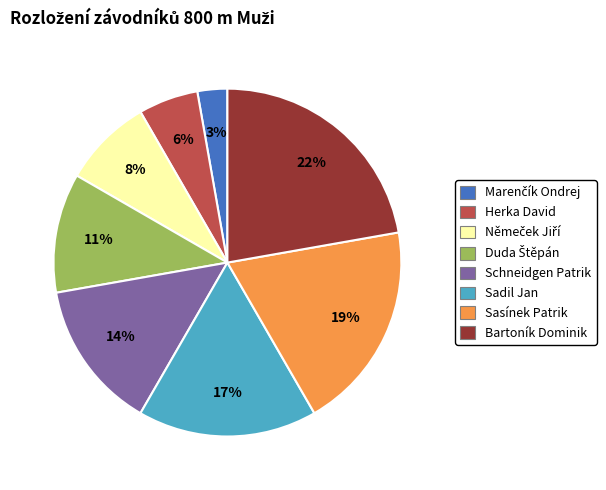

Count the number of slices in the pie.

8